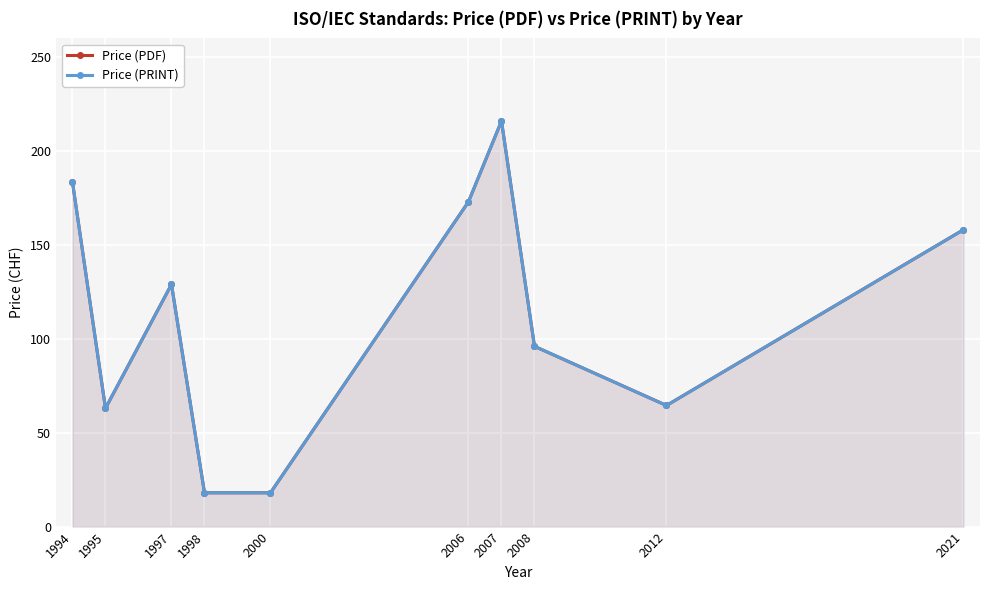

What is the sum of all Price (PDF) values?

1119.1